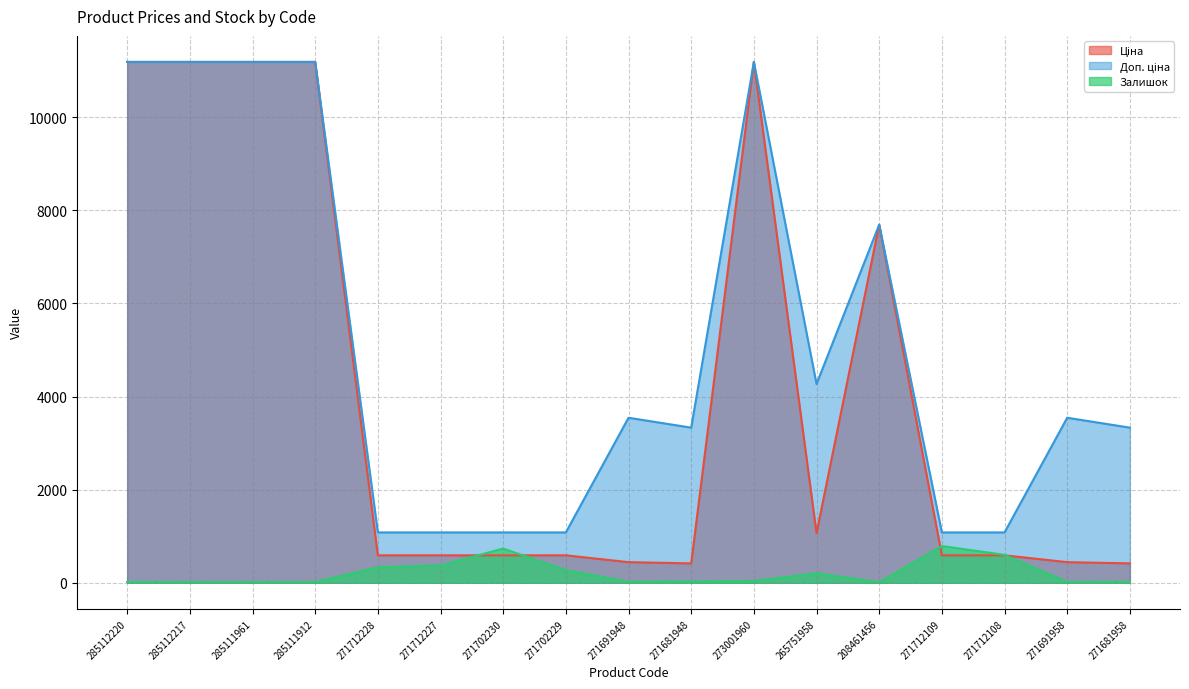

Reading right to left, what are all the values shown in this chart?

Ціна: 416.6	443.1	589.9	589.9	7693.1	1067.3	11188.2	416.6	443.1	589.9	589.9	589.9	589.9	11188.2	11188.2	11188.2	11188.2
Доп. ціна: 3332.5	3545.0	1081.7	1081.7	7693.1	4269.4	11188.2	3332.5	3545.0	1081.7	1081.7	1081.7	1081.7	11188.2	11188.2	11188.2	11188.2
Залишок: 21.0	19.0	600.0	789.0	11.0	205.0	38.0	30.0	22.0	272.0	735.0	373.0	333.0	15.0	17.0	17.0	17.0